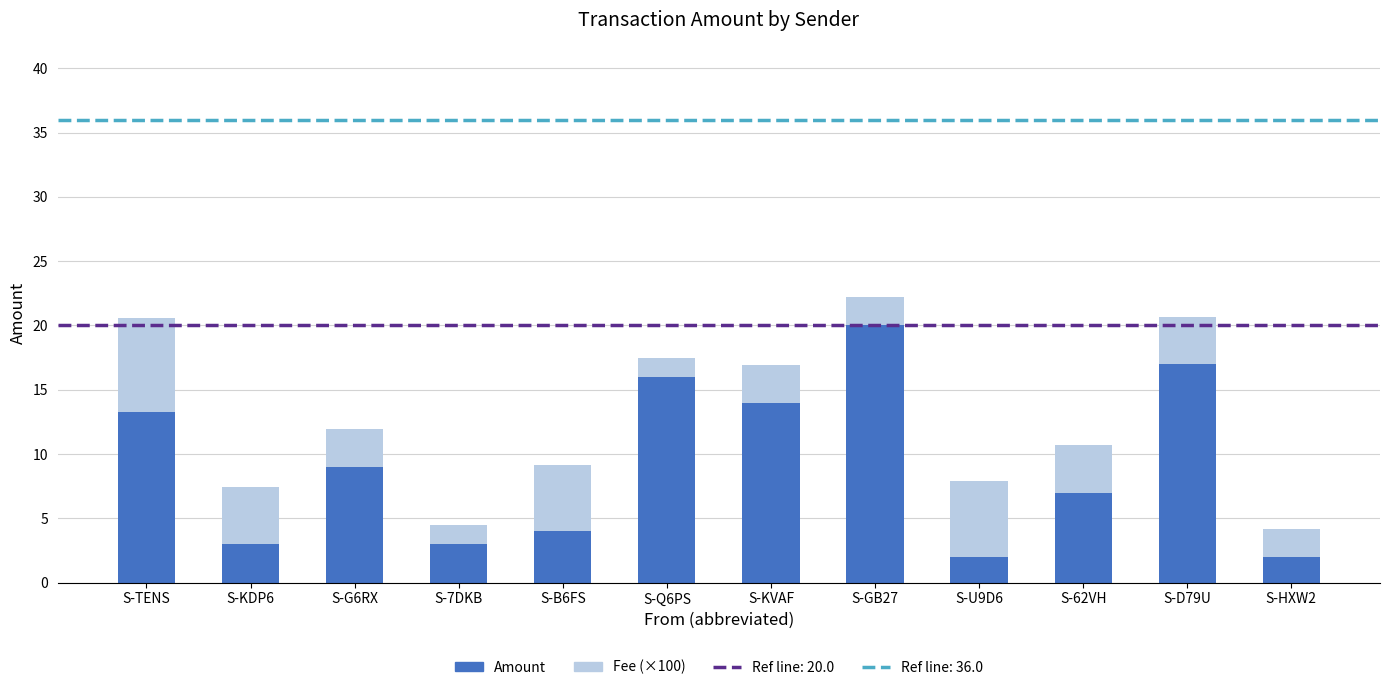

What is the difference between the Amount values at S-TENS and S-B6FS?

9.2